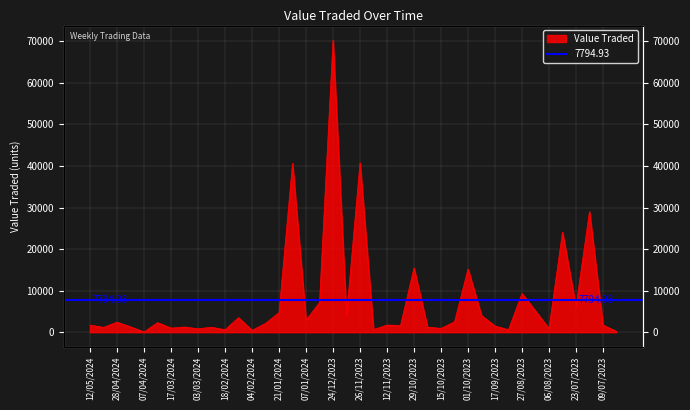

What is the sum of all values?

311797